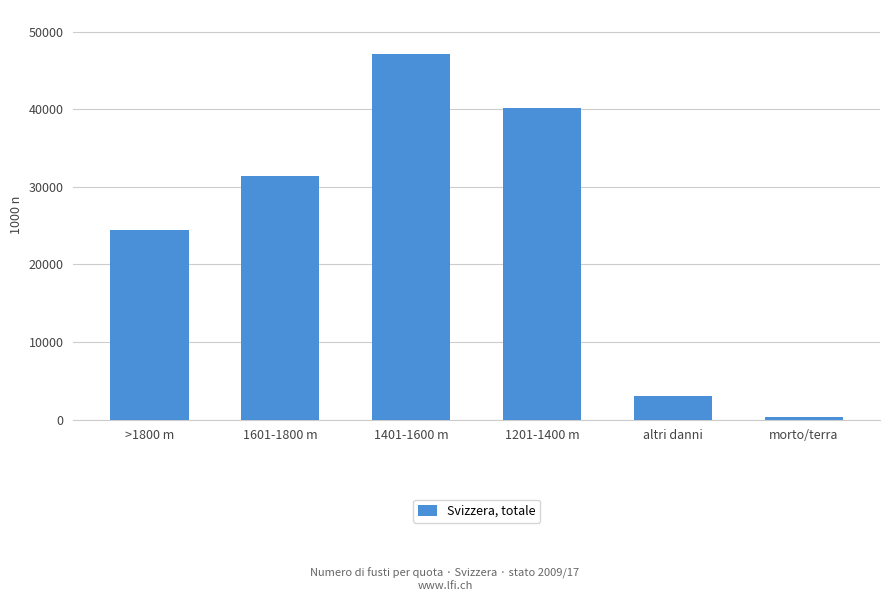

True or false: the data shows 47141 at 1401-1600 m.

True